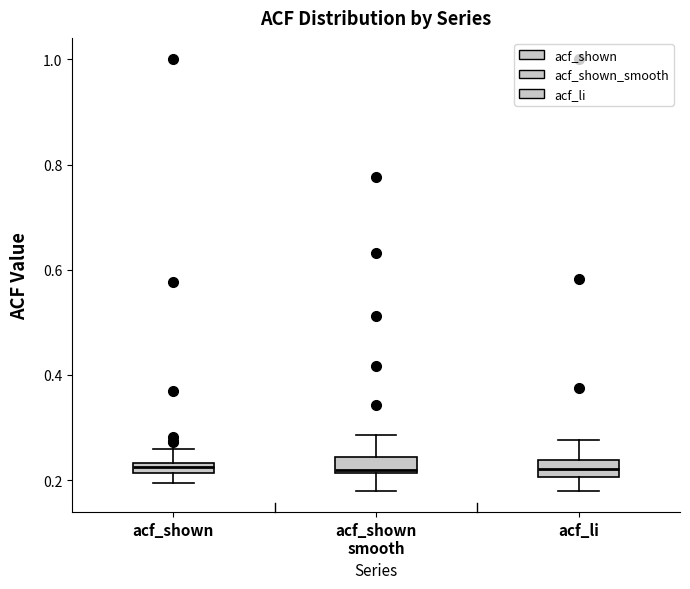

Where does the upper whisker of the box for acf_shown end on the y-axis? The values are not printed on the chart, so give them approximately, as read against the axis.

0.26